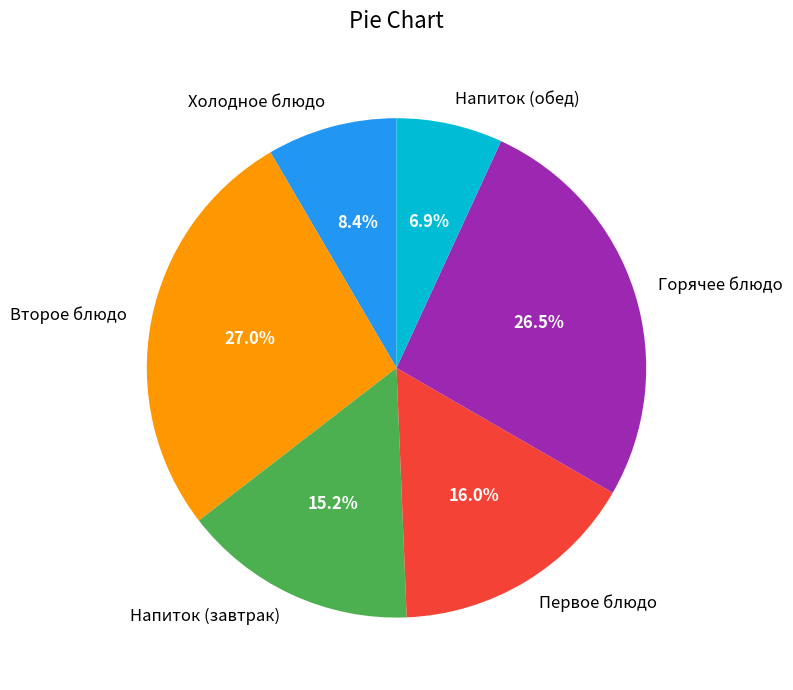

Is there any slice that represents more than half of the pie?

No